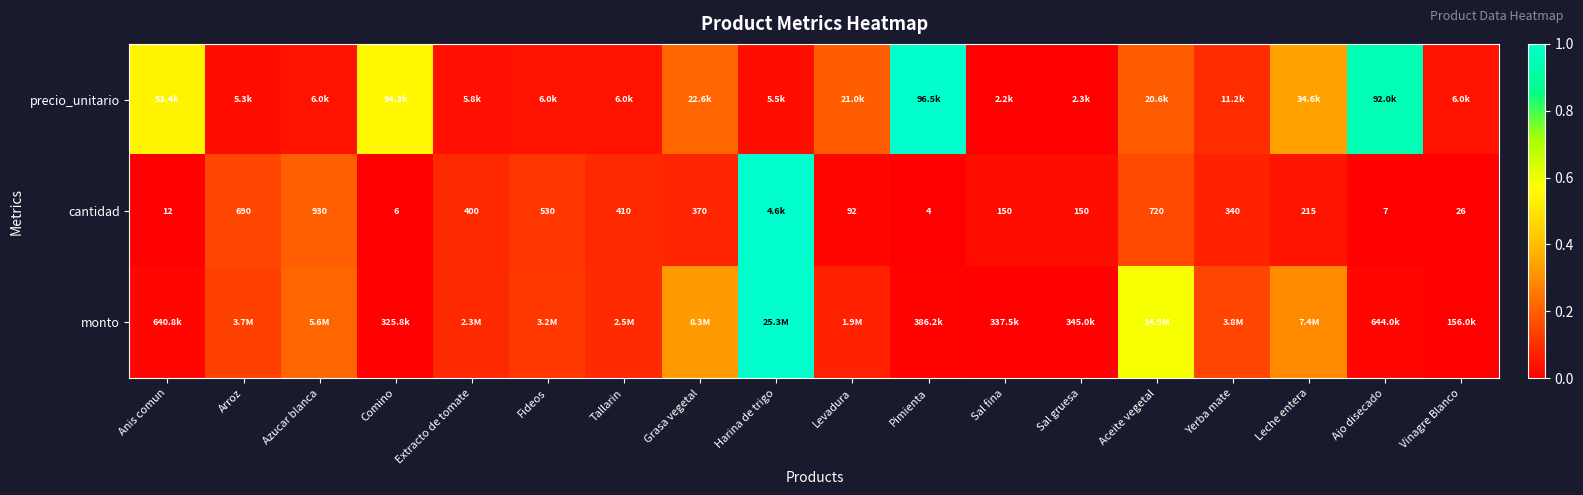

At how many categories does at least one series exceed 0?

18